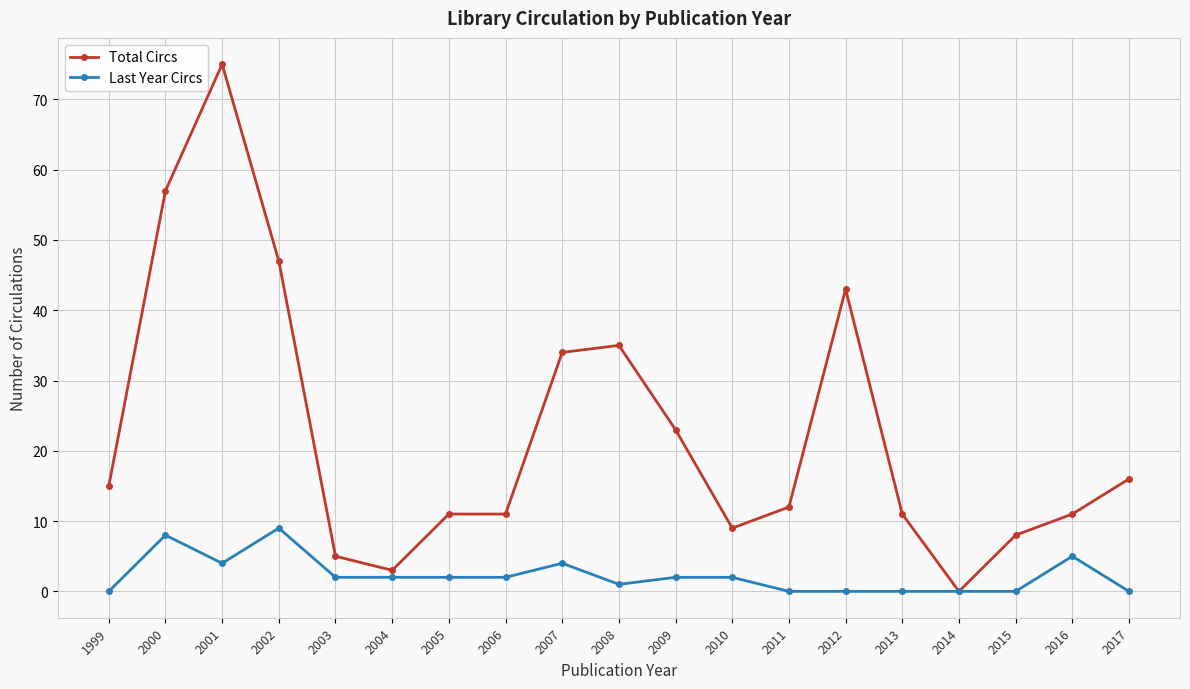

How many values in the Total Circs series are below 12?

9